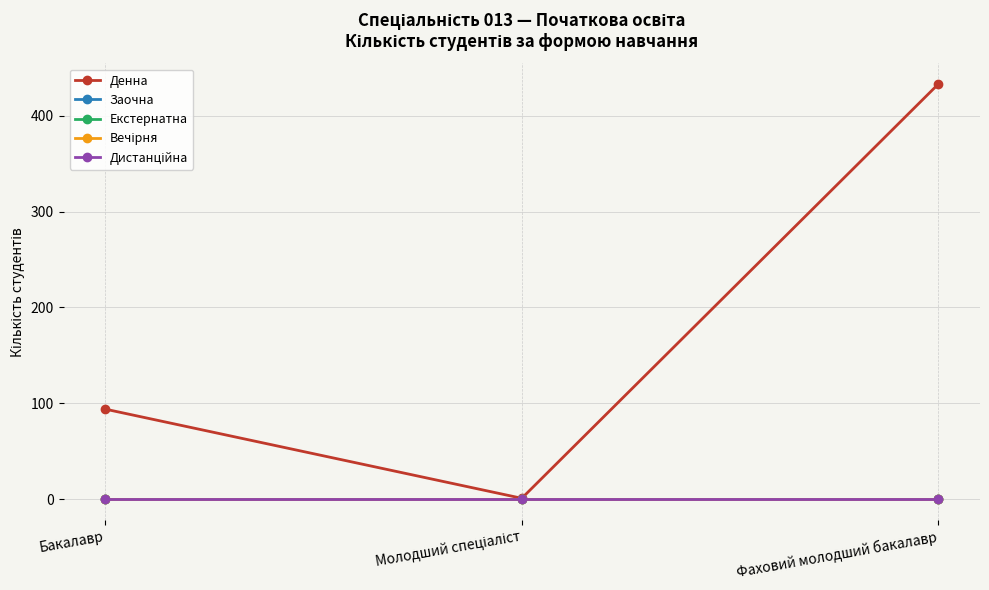

What is the label of the 1st point from the right?

Фаховий молодший бакалавр